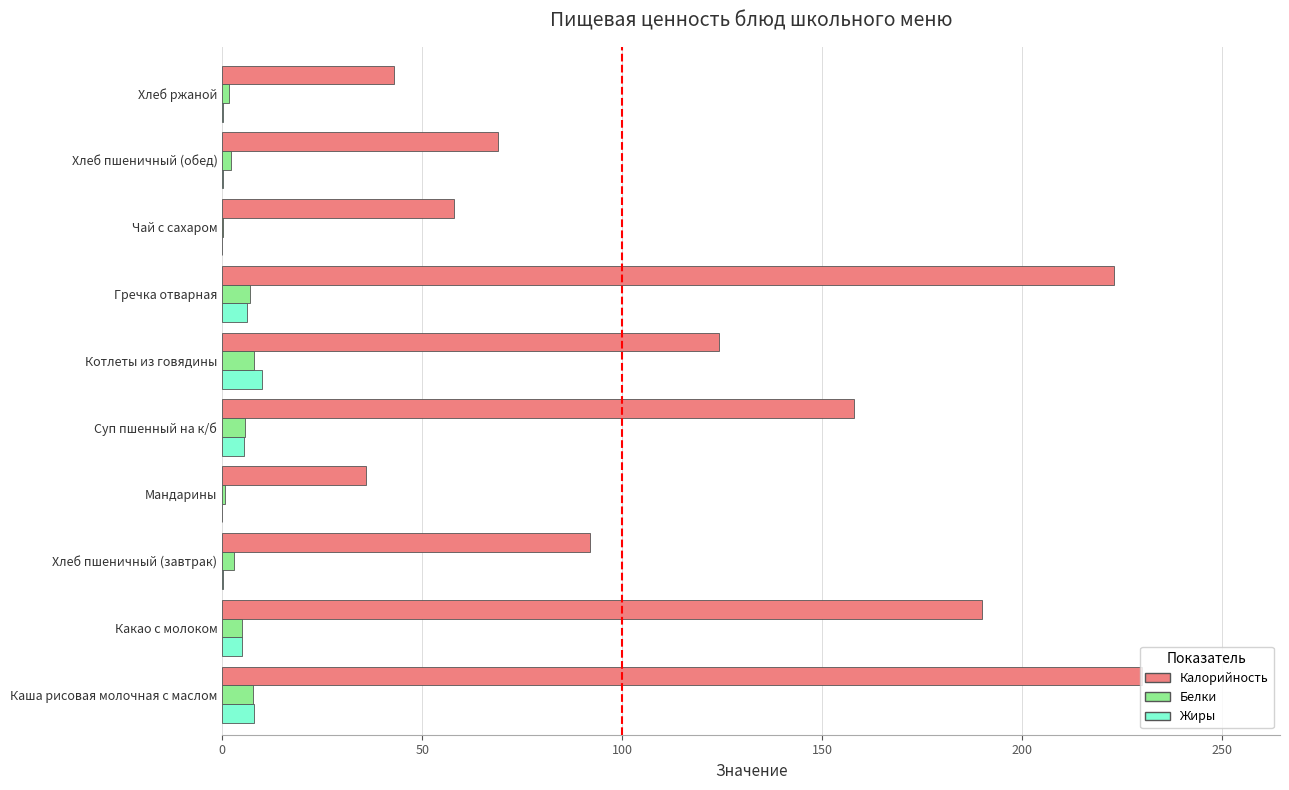

Between Хлеб пшеничный (завтрак) and Чай с сахаром, which series saw the biggest shift?

Калорийность